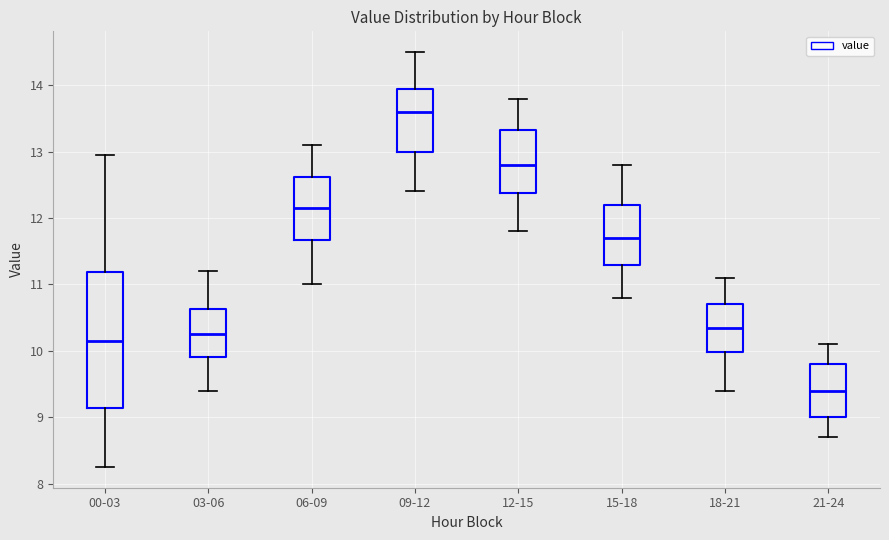

Where is the lower edge of the box for 09-12 on the y-axis? The values are not printed on the chart, so give them approximately, as read against the axis.

13.0